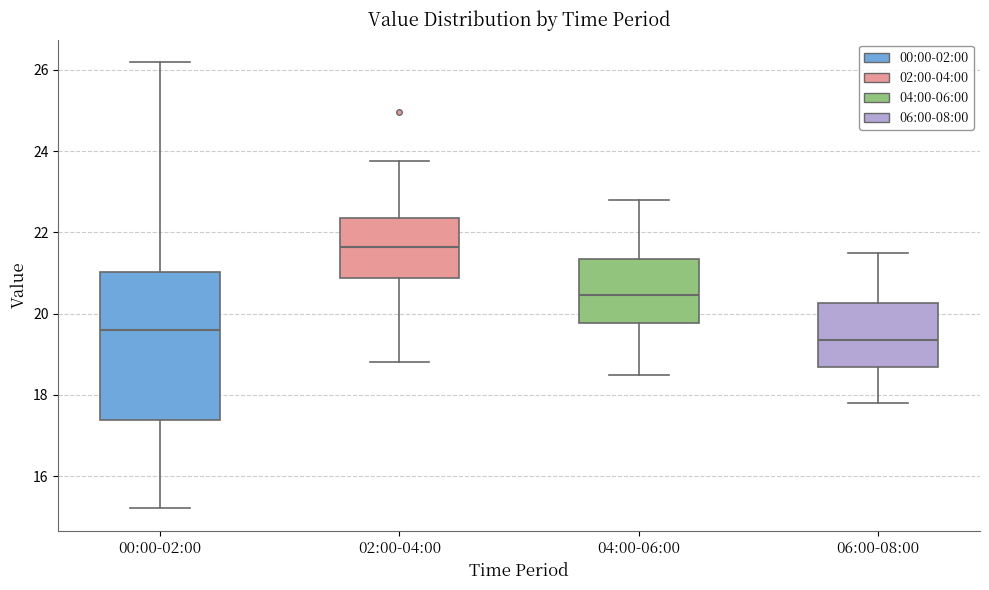

Which box has the highest median line?

02:00-04:00